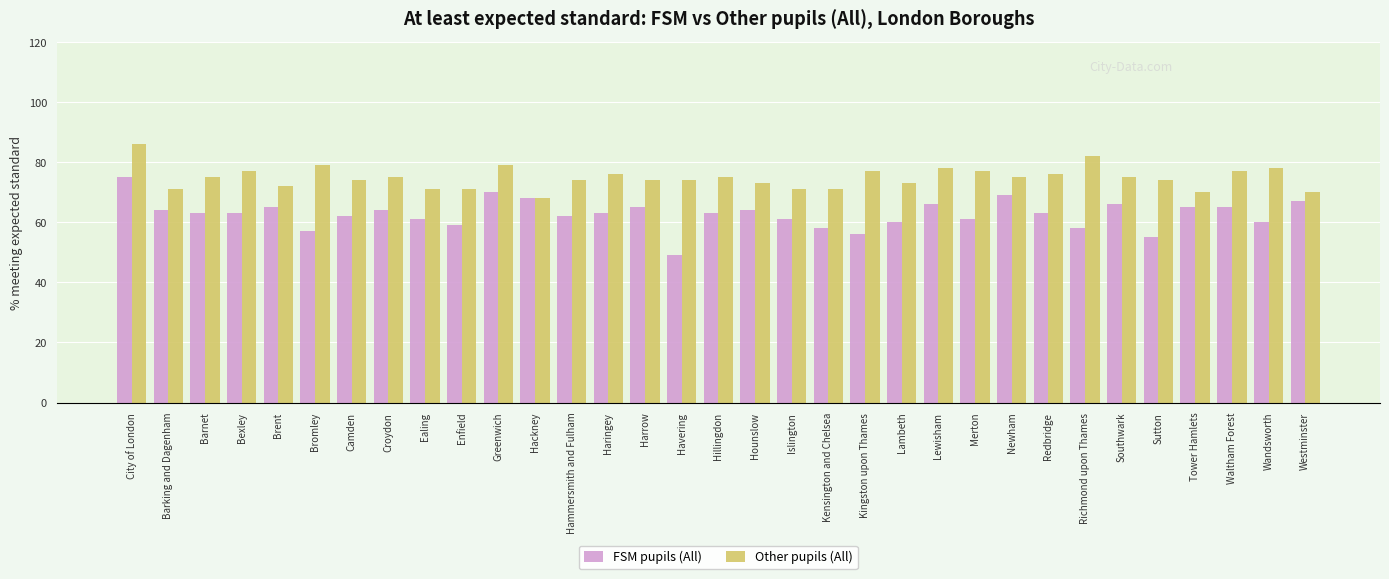

What is the label of the 18th bar from the right?

Havering